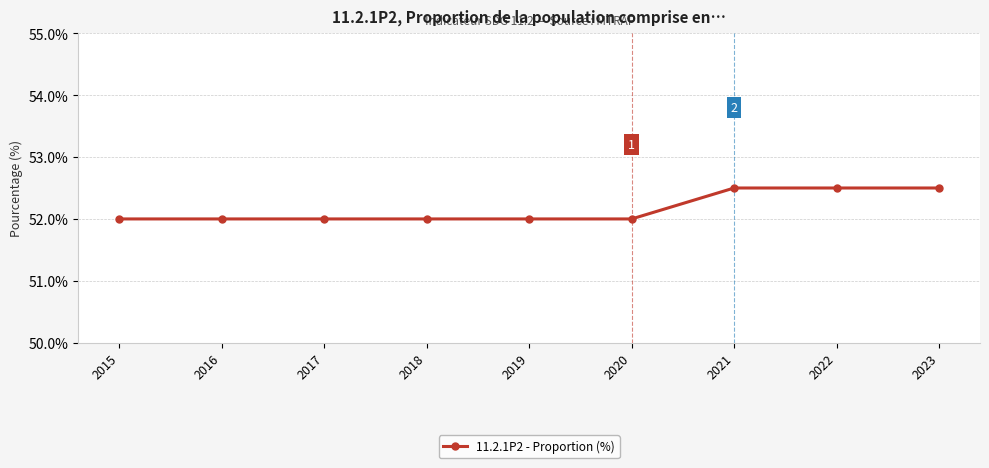

Count the values in the range 52 to 53.

9